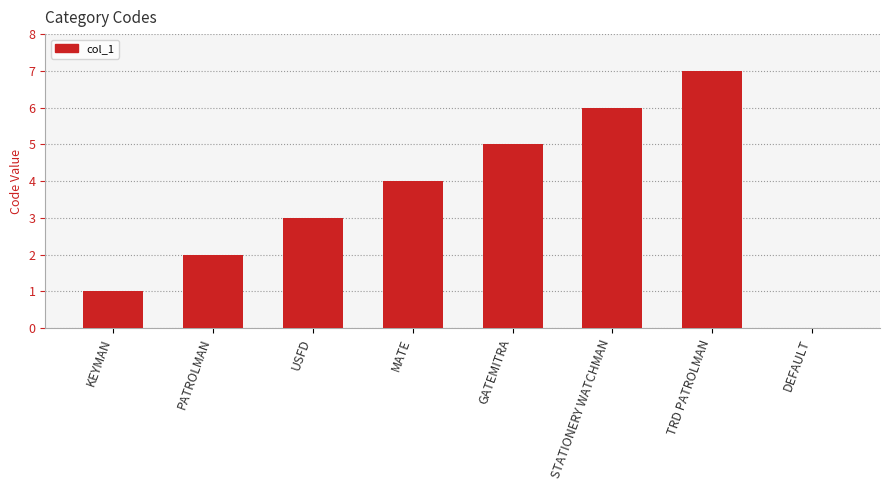

What is the average value?

4